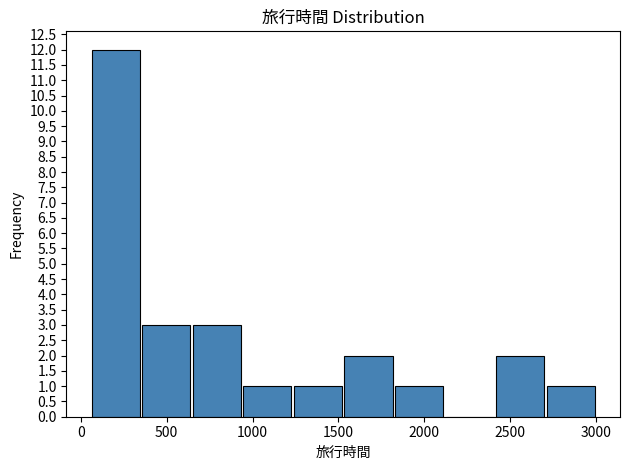

Reading left to right, transcribe this chart: for each bar, give the range it covers on the x-axis and its height. Neither the bar edges nor the heights are printed on the chart, so give them approximately, as read against the axes.

50 to 350: 12
350 to 650: 3
650 to 950: 3
950 to 1250: 1
1250 to 1550: 1
1550 to 1800: 2
1800 to 2100: 1
2100 to 2400: 0
2400 to 2700: 2
2700 to 3000: 1